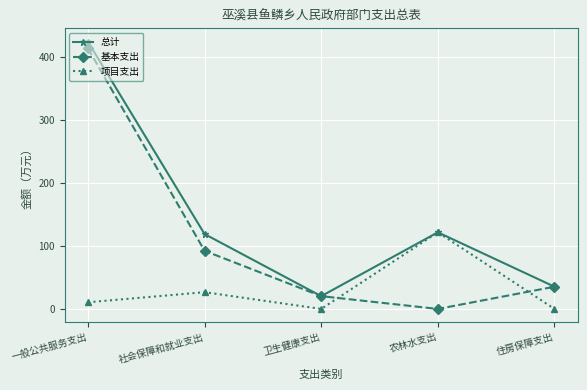

What position from the left is 住房保障支出?

5